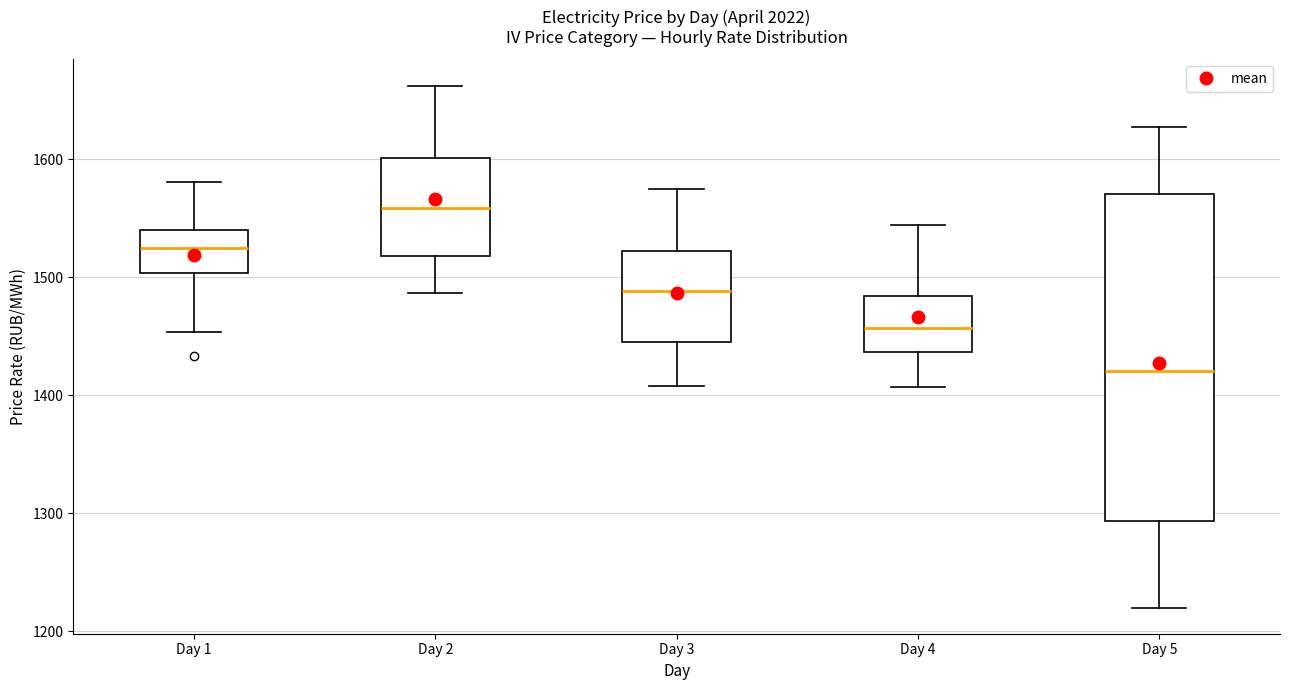

Which box's median line is the lowest?

Day 5